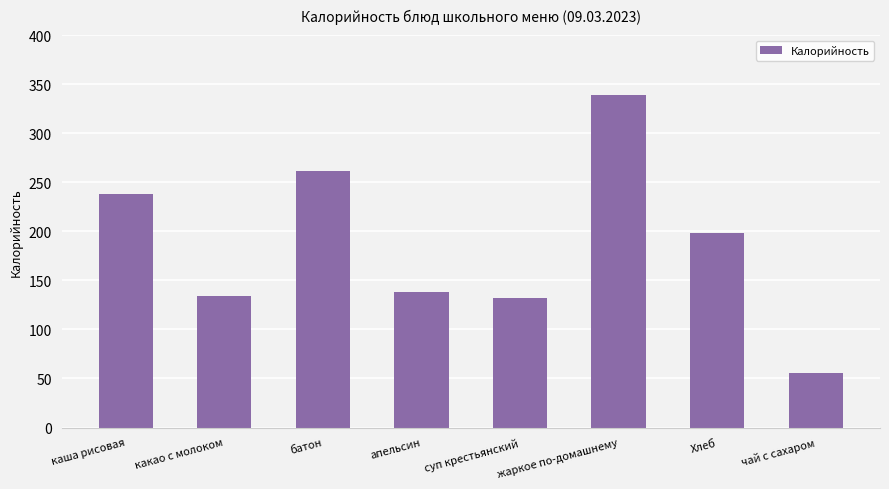

Is it true that the value at жаркое по-домашнему is 339?

True